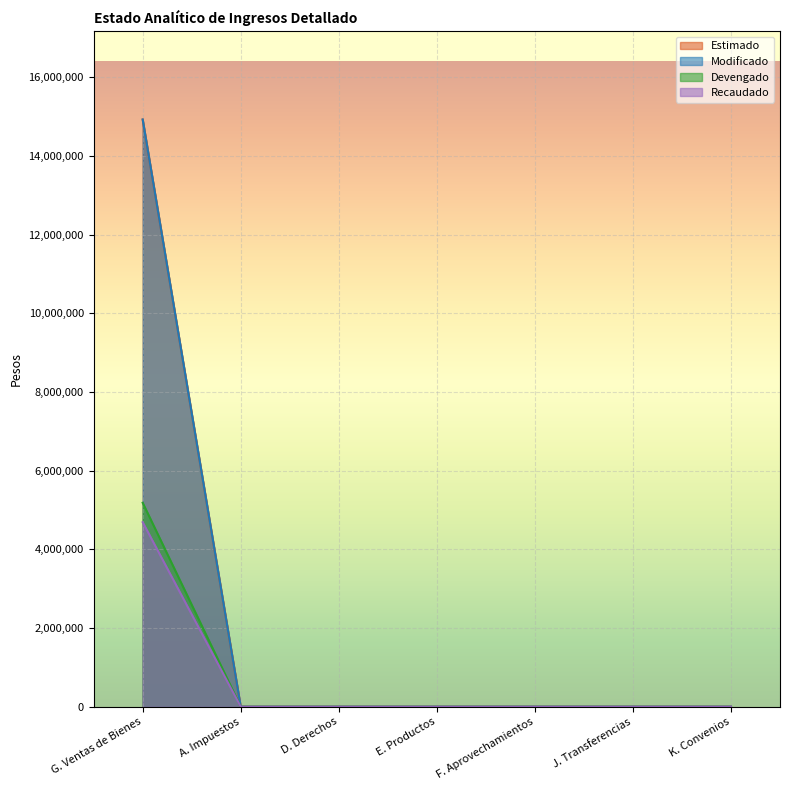

Reading right to left, transcribe all the data shown in this chart.

Estimado: K. Convenios=0	J. Transferencias=0	F. Aprovechamientos=0	E. Productos=0	D. Derechos=0	A. Impuestos=0	G. Ventas de Bienes=14922419
Modificado: K. Convenios=0	J. Transferencias=0	F. Aprovechamientos=0	E. Productos=0	D. Derechos=0	A. Impuestos=0	G. Ventas de Bienes=14922419
Devengado: K. Convenios=0	J. Transferencias=0	F. Aprovechamientos=0	E. Productos=0	D. Derechos=0	A. Impuestos=0	G. Ventas de Bienes=5182674
Recaudado: K. Convenios=0	J. Transferencias=0	F. Aprovechamientos=0	E. Productos=0	D. Derechos=0	A. Impuestos=0	G. Ventas de Bienes=4689365